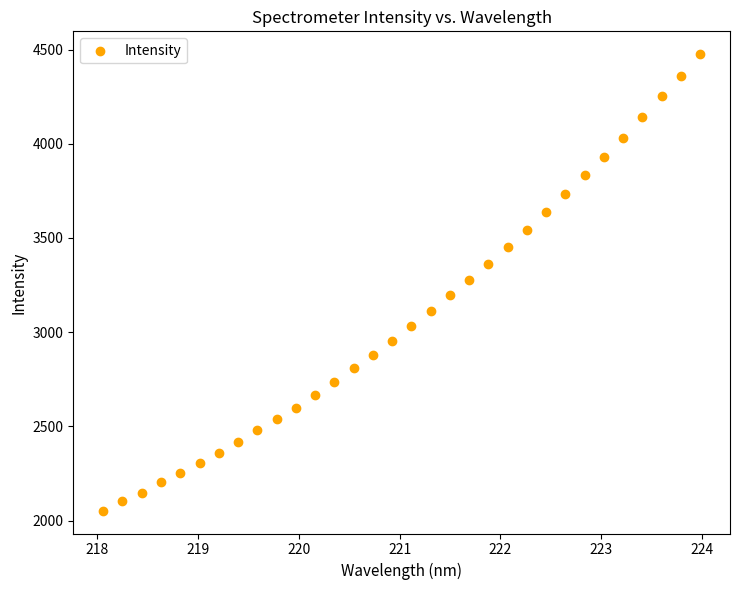

What is the range of Y values (max minus min)?

2422.5